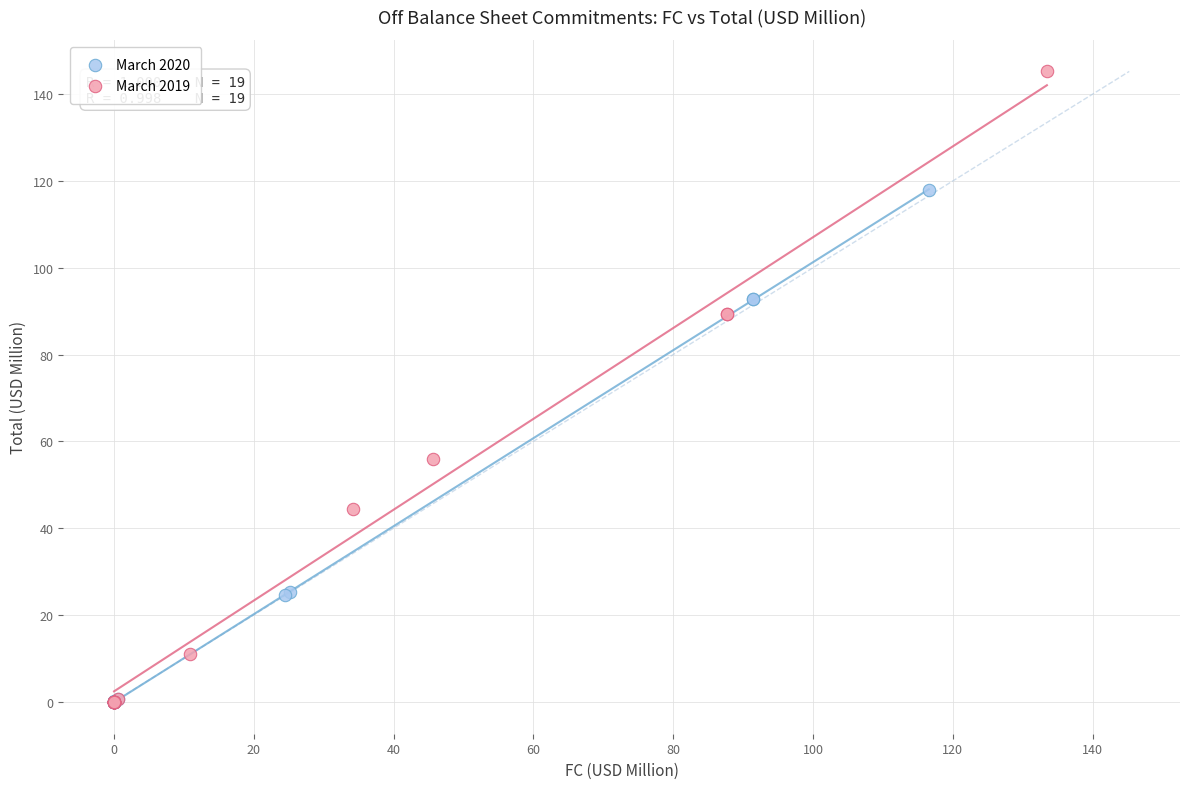

Which series has the largest Y range (max minus min)?

March 2019